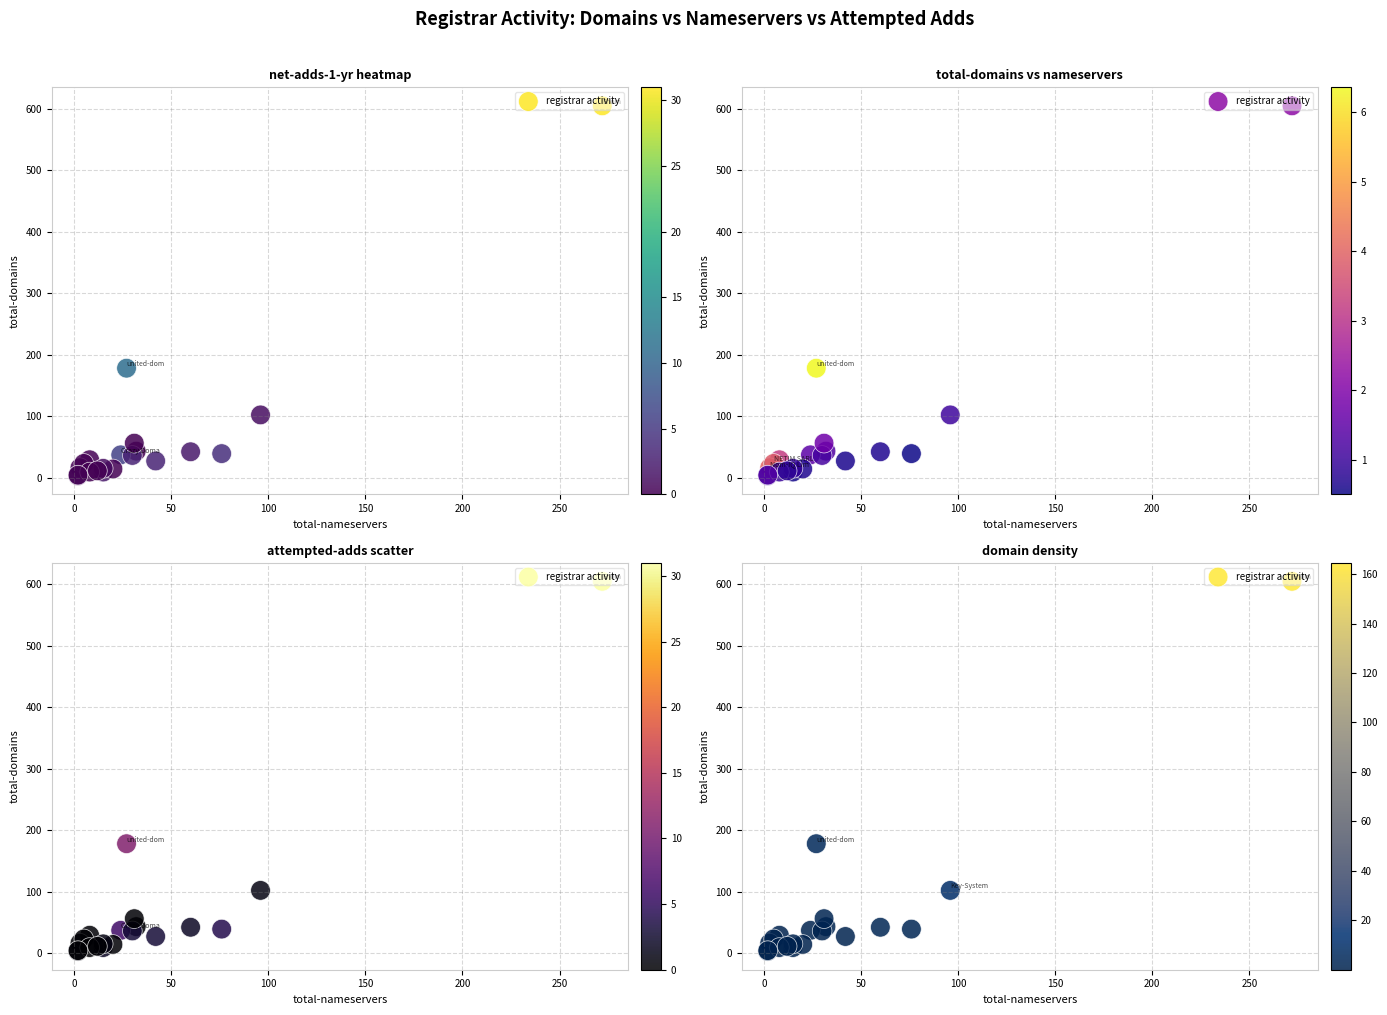

What is the minimum value shown in the chart?

3